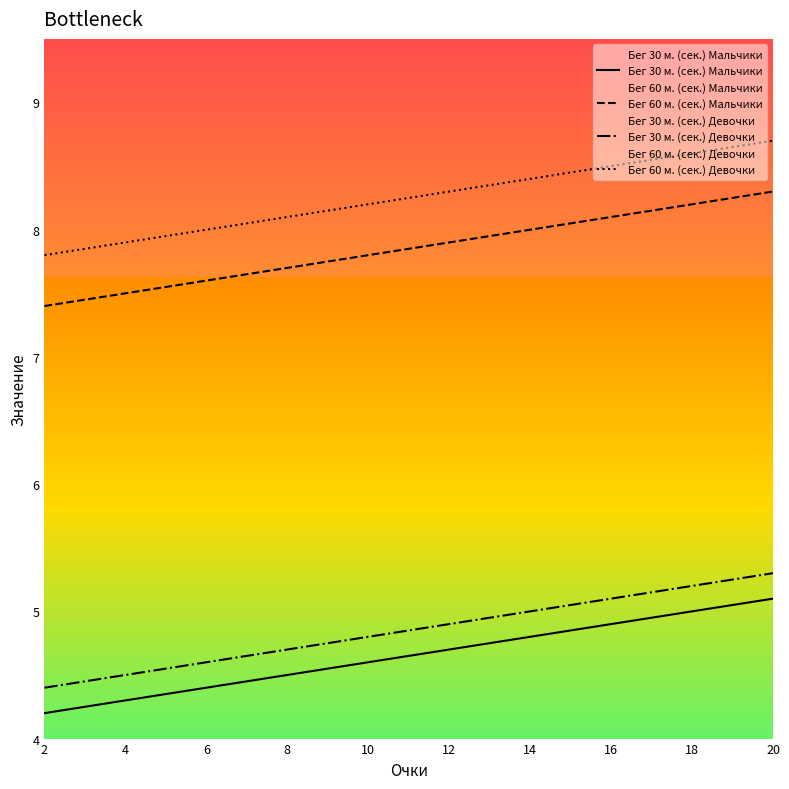

True or false: Бег 30 м. (сек.) Девочки has a value of 7.1 at 14.

False